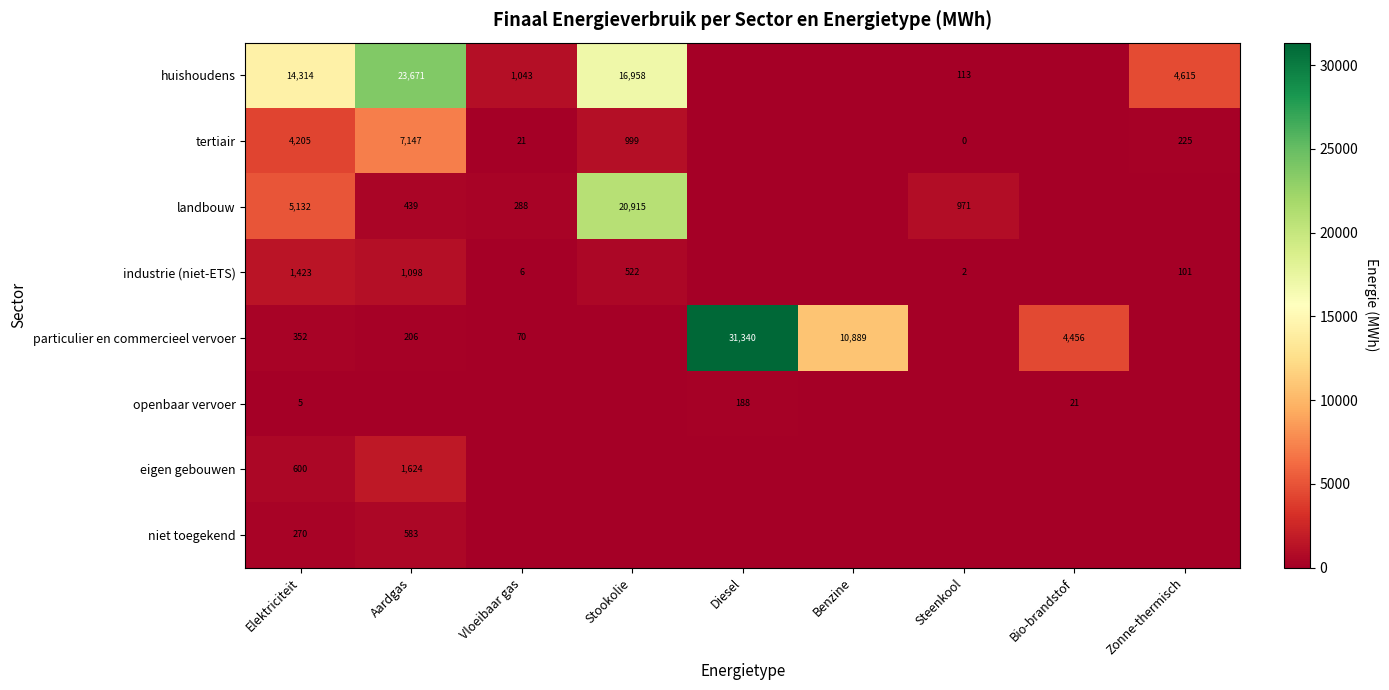

What is the difference between the tertiair values at Elektriciteit and Zonne-thermisch?

3980